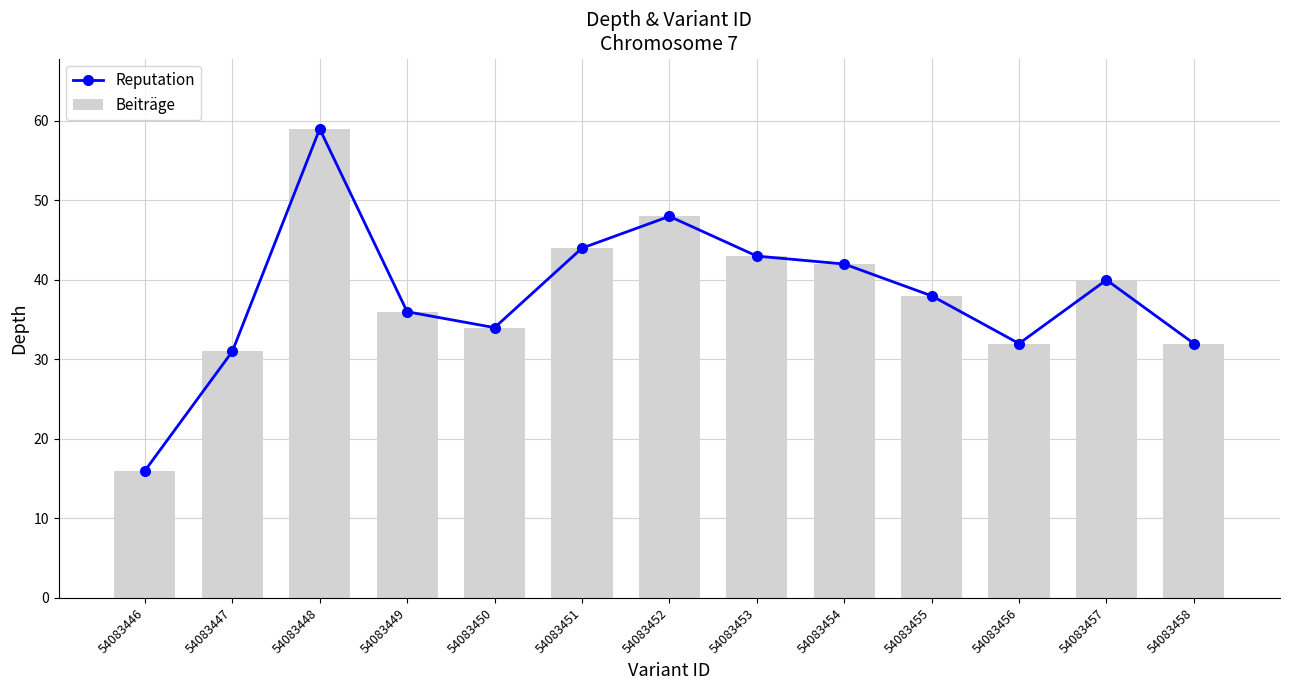

At which category does the chart reach its peak across all series?

54083448